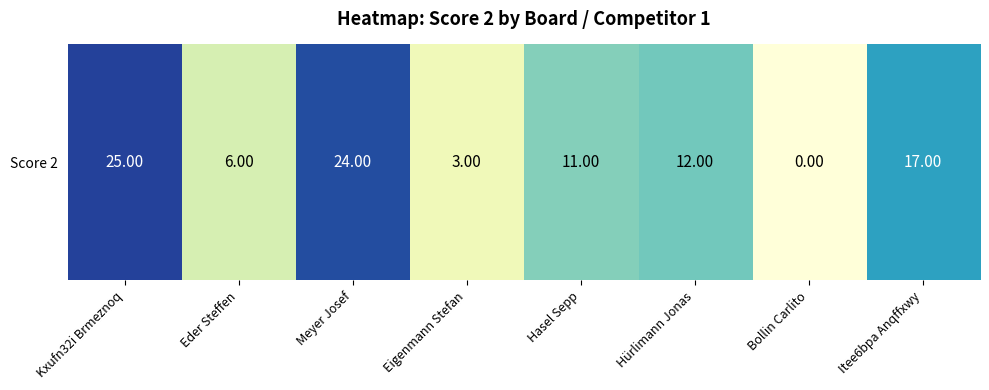

Reading left to right, list all the values displayed in this chart.

Kxufn32i Brmeznoq=25	Eder Steffen=6	Meyer Josef=24	Eigenmann Stefan=3	Hasel Sepp=11	Hürlimann Jonas=12	Bollin Carlito=0	Itee6bpa Anqffxwy=17